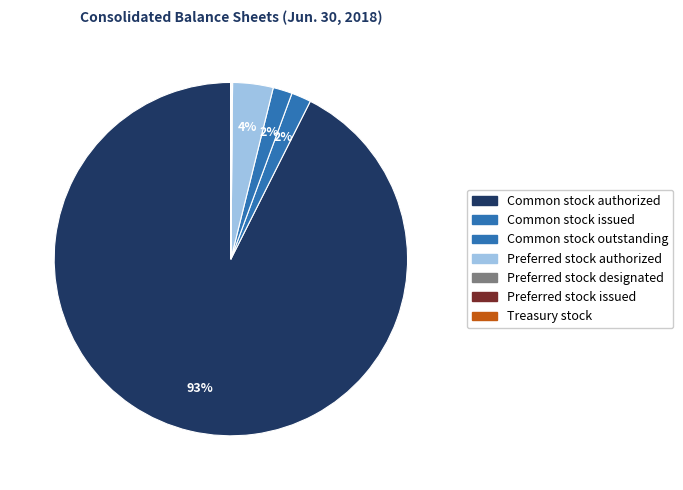

What is the total percentage of Common stock authorized and Preferred stock issued?

92.6%